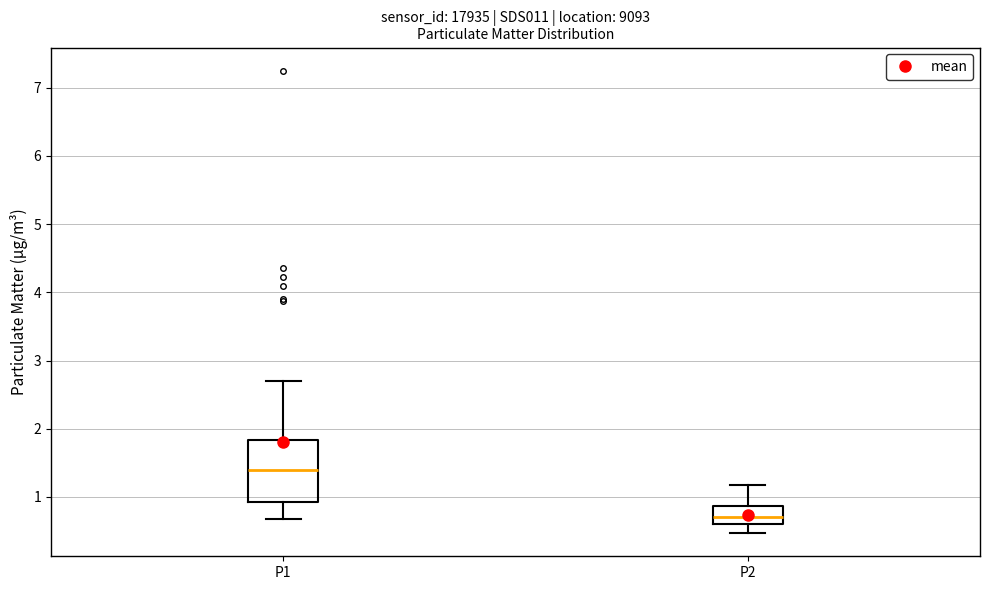

Which box's median line is the highest?

P1